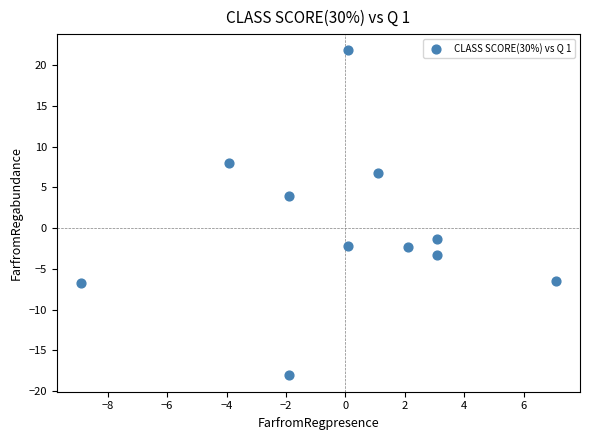

What is the range of X values (max minus min)?

16.0